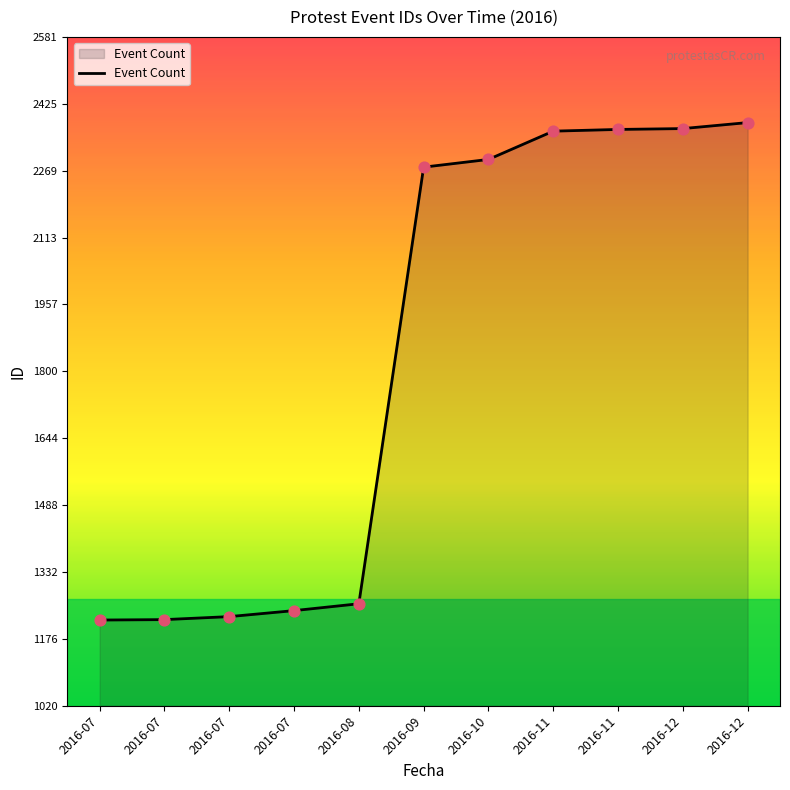

How many lines are shown in the chart?

1